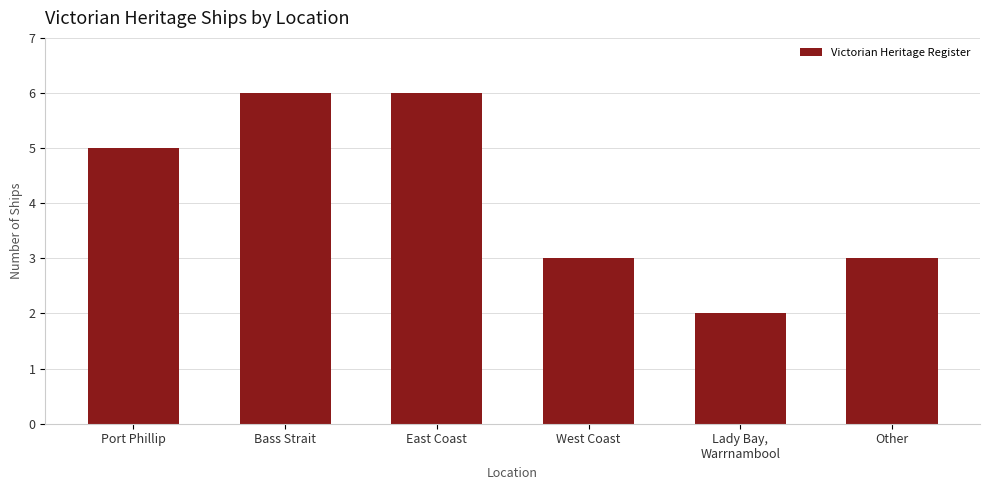

Reading right to left, transcribe all the data shown in this chart.

Other=3	Lady Bay,
Warrnambool=2	West Coast=3	East Coast=6	Bass Strait=6	Port Phillip=5